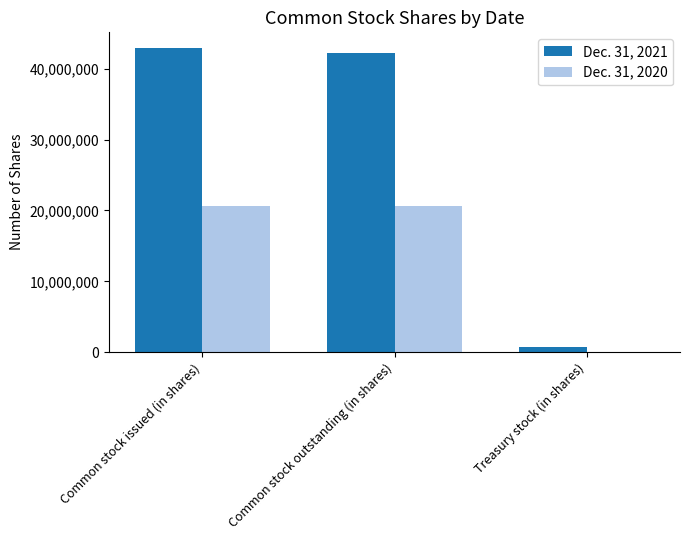

How many distinct data groups are displayed?

2